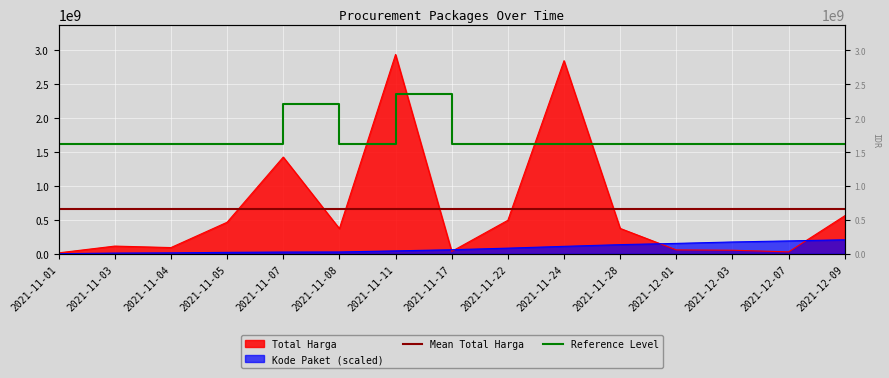

Which category has the highest value across all series?

2021-11-11